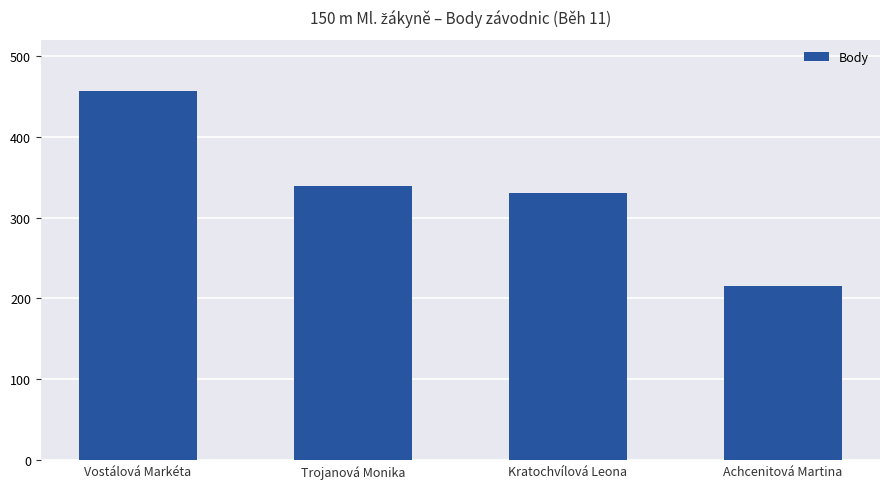

How many values are below 339?

2